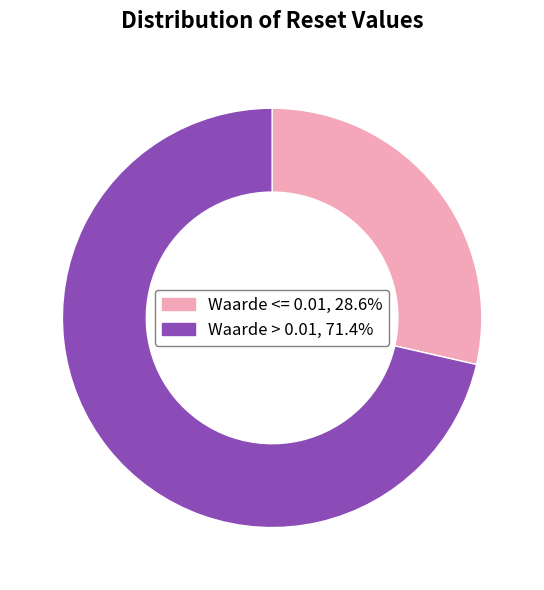

Is there a majority slice in this chart?

Yes